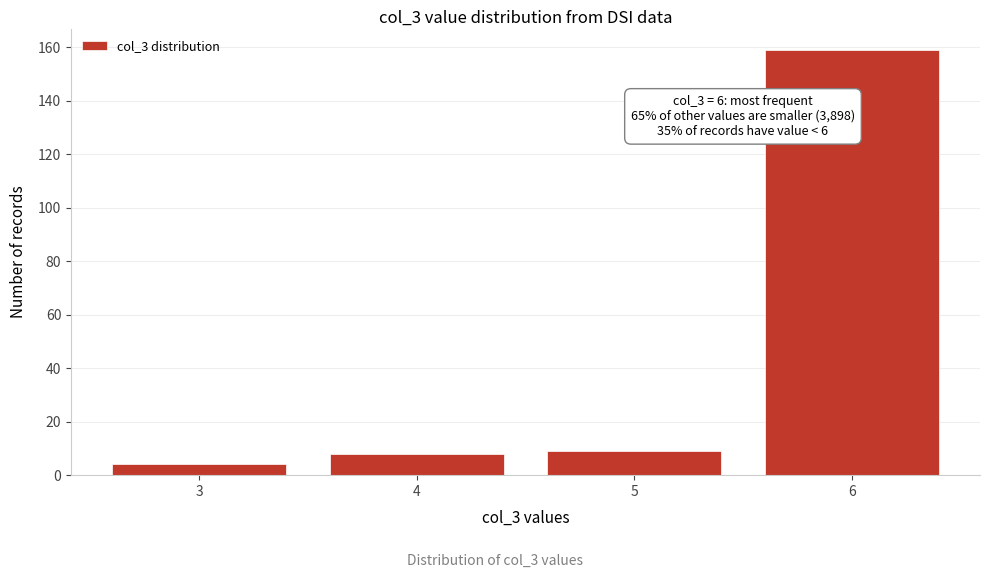

Reading left to right, list all the values displayed in this chart.

3=4	4=8	5=9	6=159